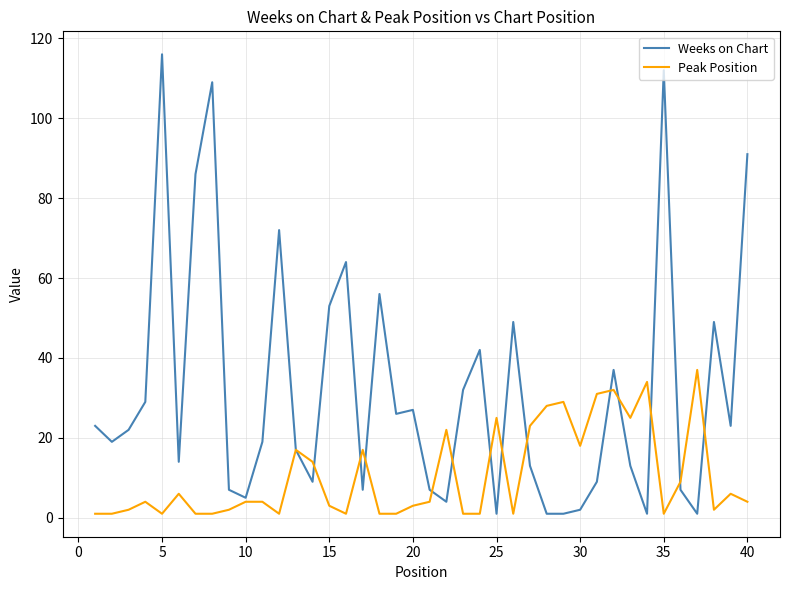

Does the chart display data point markers on the line(s)?

No